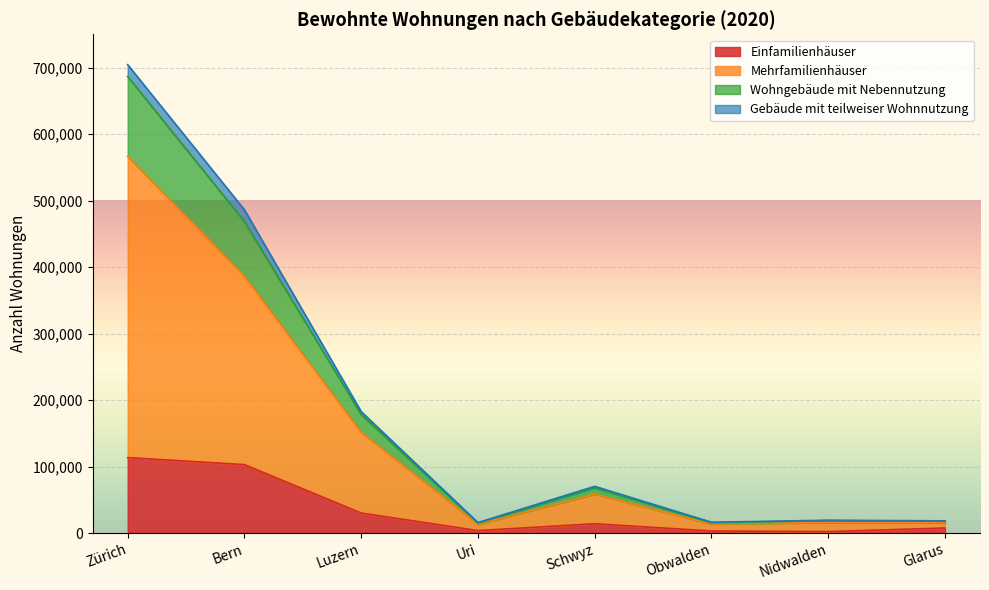

At which category is the sum across all series the highest?

Zürich